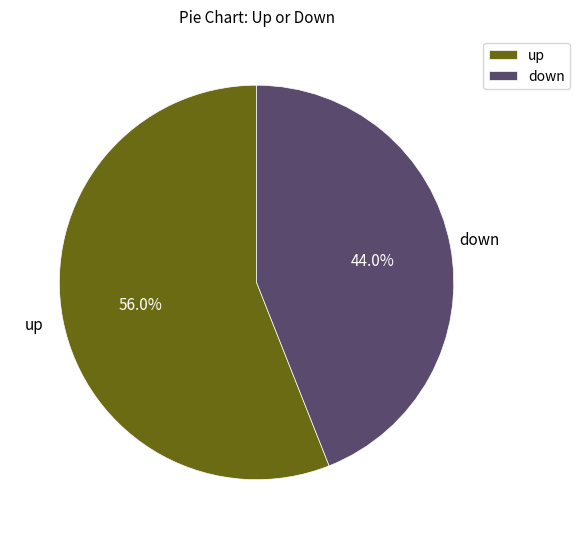

To the nearest percent, what is the difference between the down and up slice percentages?

12%